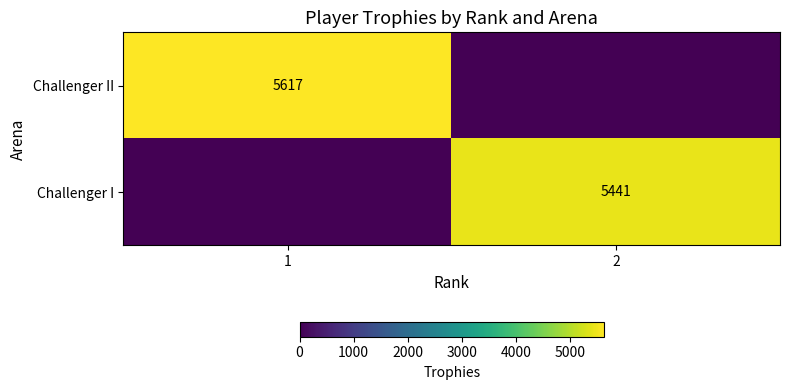

Is the value of Challenger I at 2 greater than the value of Challenger II at 1?

No